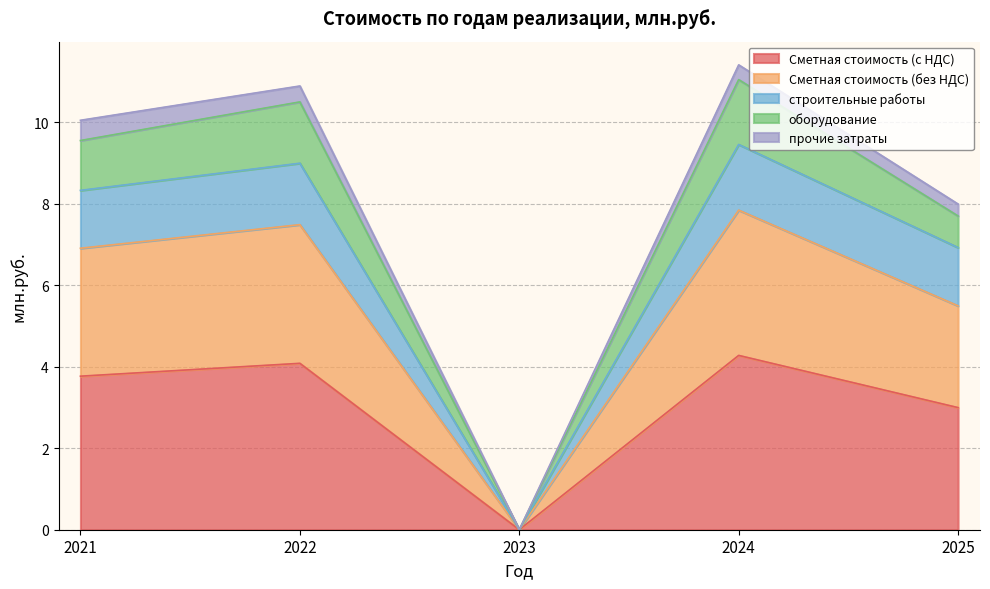

At which label is Сметная стоимость (с НДС) closest to 2?

2025